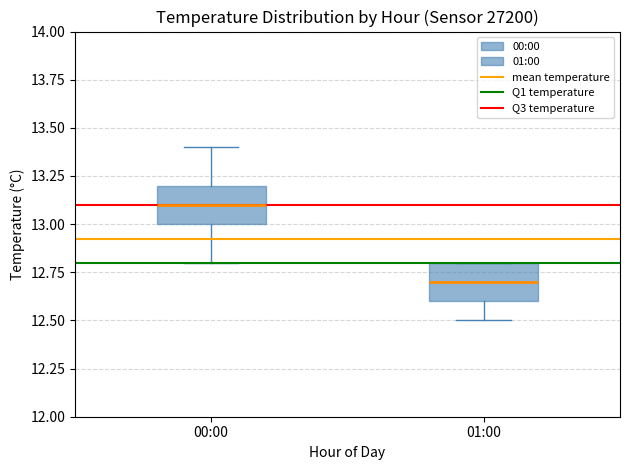

Which box's median line is the lowest?

01:00